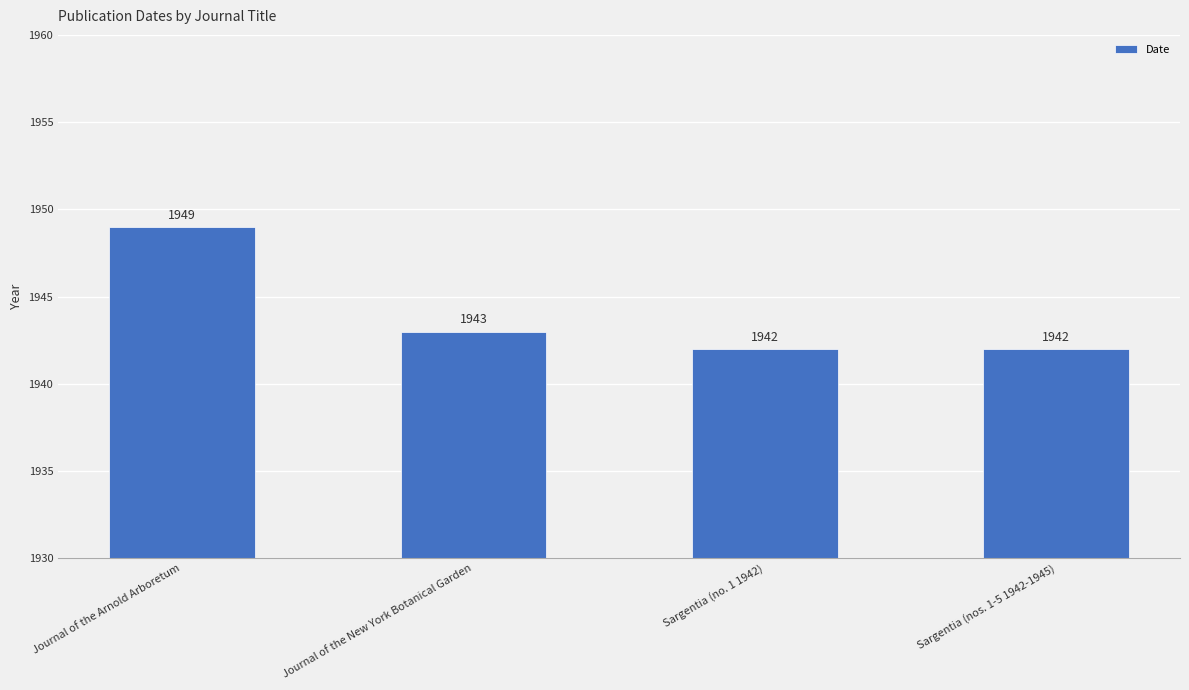

Are the bars grouped side by side (vs. stacked)?

No